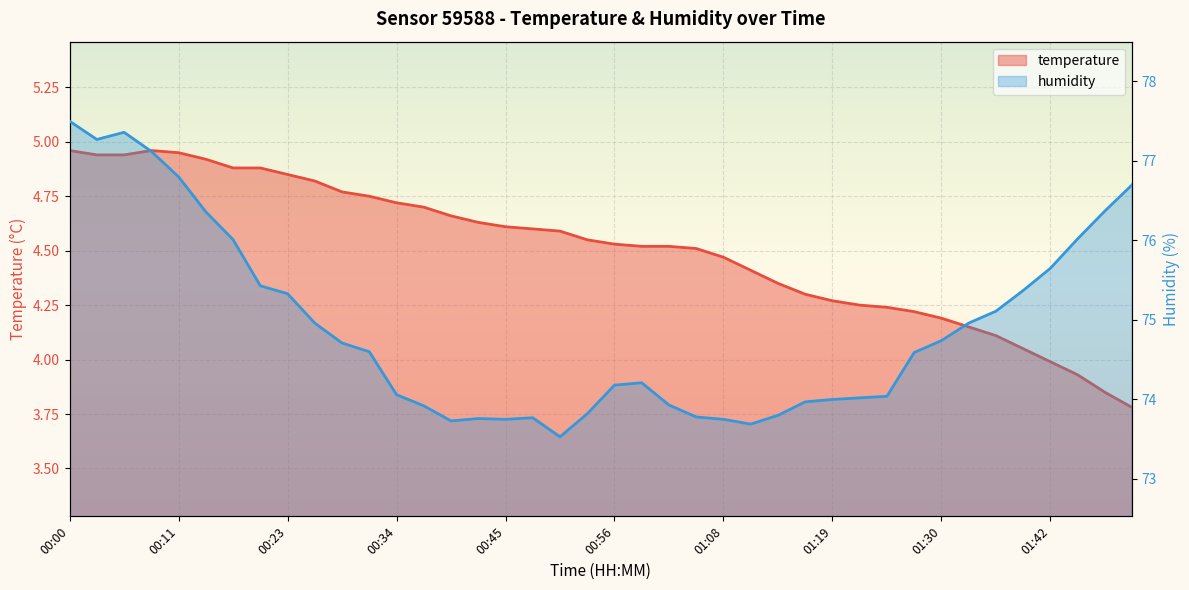

Reading right to left, extract all data points from this chart.

temperature: 01:50=3.8	01:47=3.9	01:45=3.9	01:42=4.0	01:39=4.0	01:36=4.1	01:33=4.2	01:30=4.2	01:27=4.2	01:25=4.2	01:22=4.2	01:19=4.3	01:16=4.3	01:13=4.3	01:10=4.4	01:08=4.5	01:05=4.5	01:02=4.5	00:59=4.5	00:56=4.5	00:53=4.5	00:51=4.6	00:48=4.6	00:45=4.6	00:42=4.6	00:39=4.7	00:37=4.7	00:34=4.7	00:31=4.8	00:28=4.8	00:25=4.8	00:23=4.8	00:20=4.9	00:17=4.9	00:14=4.9	00:11=5.0	00:08=5.0	00:06=4.9	00:03=4.9	00:00=5.0
humidity: 01:50=76.7	01:47=76.4	01:45=76.0	01:42=75.7	01:39=75.4	01:36=75.1	01:33=75.0	01:30=74.7	01:27=74.6	01:25=74.0	01:22=74.0	01:19=74.0	01:16=74.0	01:13=73.8	01:10=73.7	01:08=73.8	01:05=73.8	01:02=73.9	00:59=74.2	00:56=74.2	00:53=73.8	00:51=73.5	00:48=73.8	00:45=73.8	00:42=73.8	00:39=73.7	00:37=73.9	00:34=74.1	00:31=74.6	00:28=74.7	00:25=75.0	00:23=75.3	00:20=75.4	00:17=76.0	00:14=76.4	00:11=76.8	00:08=77.1	00:06=77.4	00:03=77.3	00:00=77.5